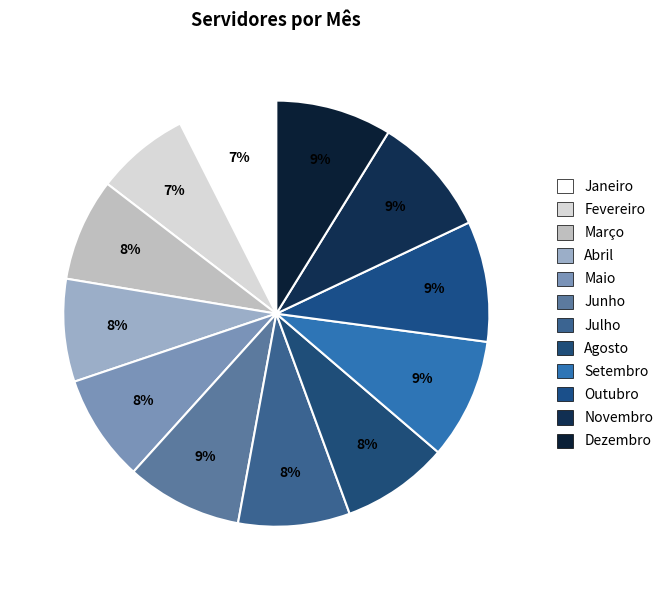

How many slices are in this pie chart?

12